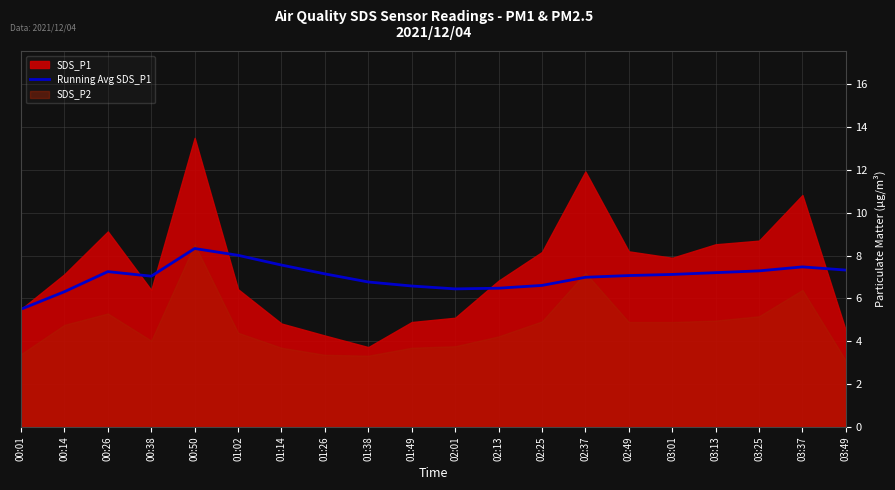

The Running Avg SDS_P1 series shows 8.3 at 00:50. True or false?

True